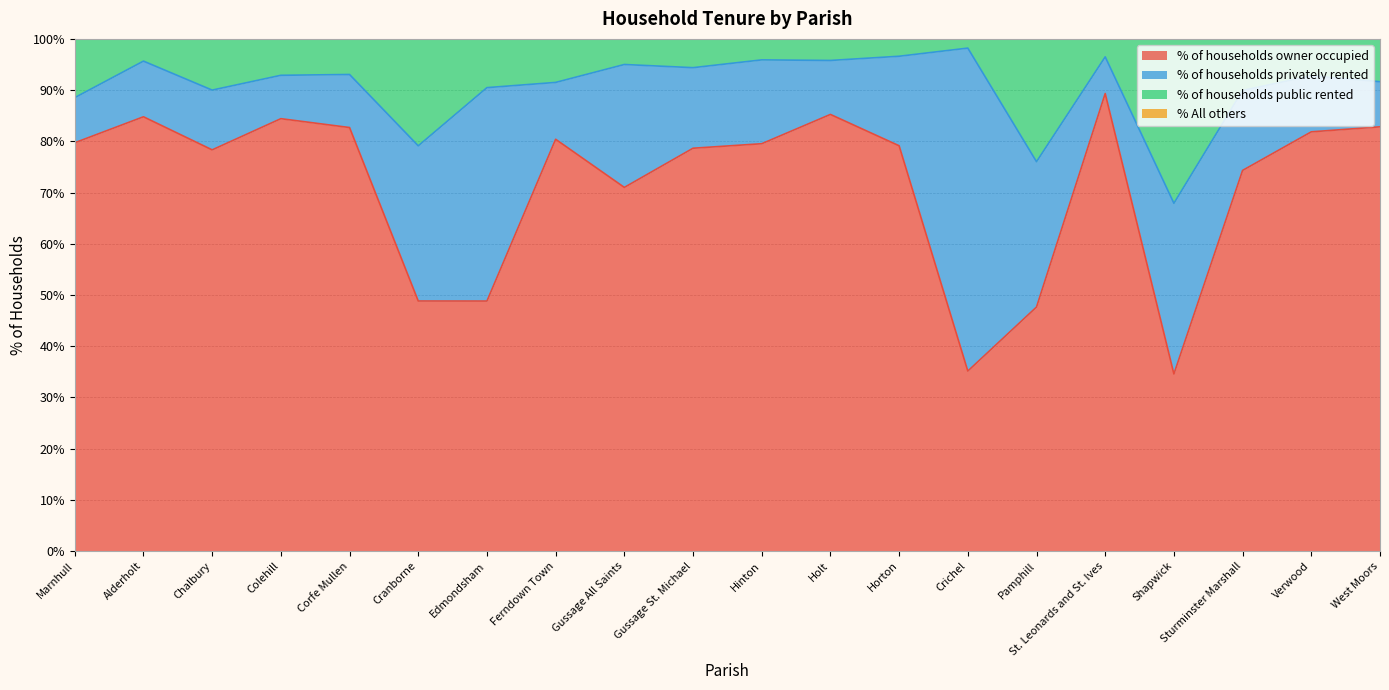

True or false: % of households owner occupied and % of households public rented intersect in this chart.

False